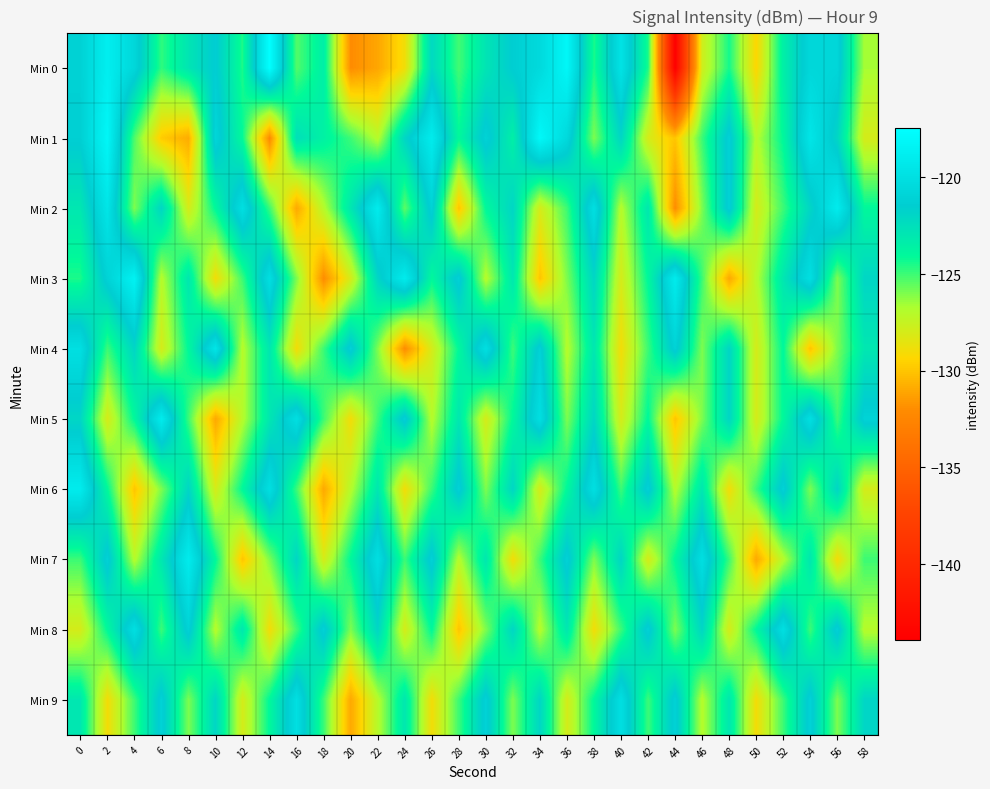

What is the difference between the highest and lowest values at 2?

10.9